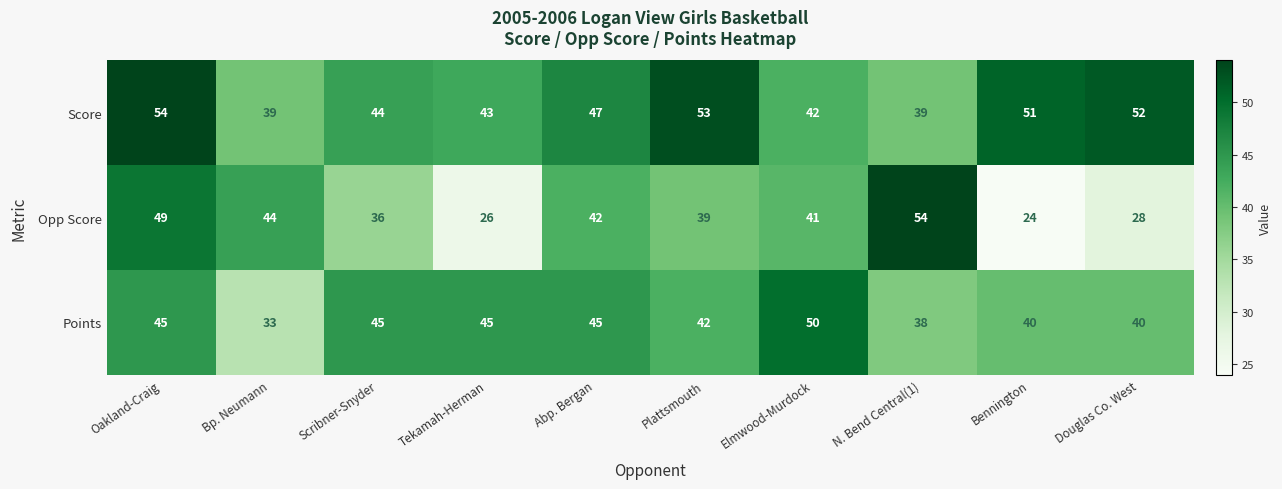

Is it true that Opp Score equals 30 at N. Bend Central(1)?

False